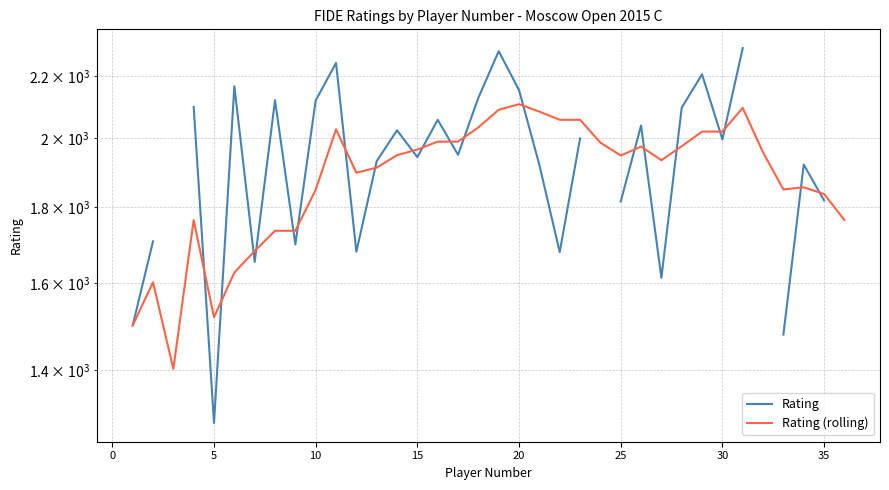

Rank the series by their maximum value, from highest to lowest.

Rating, Rating (rolling)